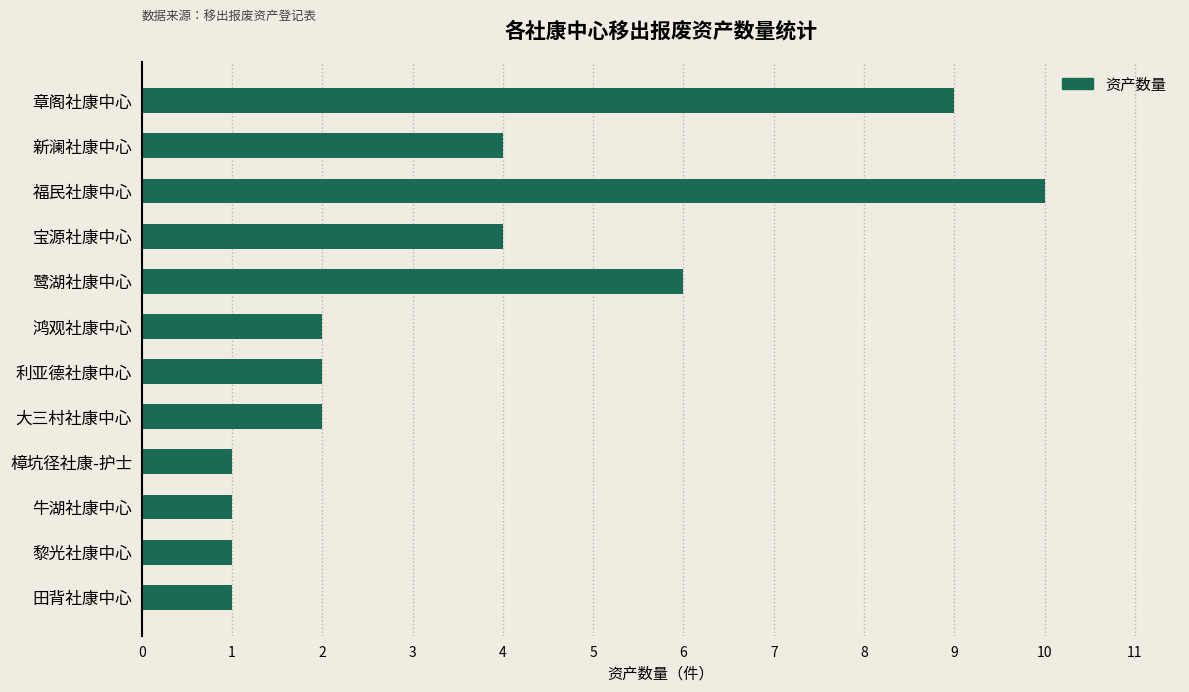

The chart shows a value of 10 at 福民社康中心. True or false?

True